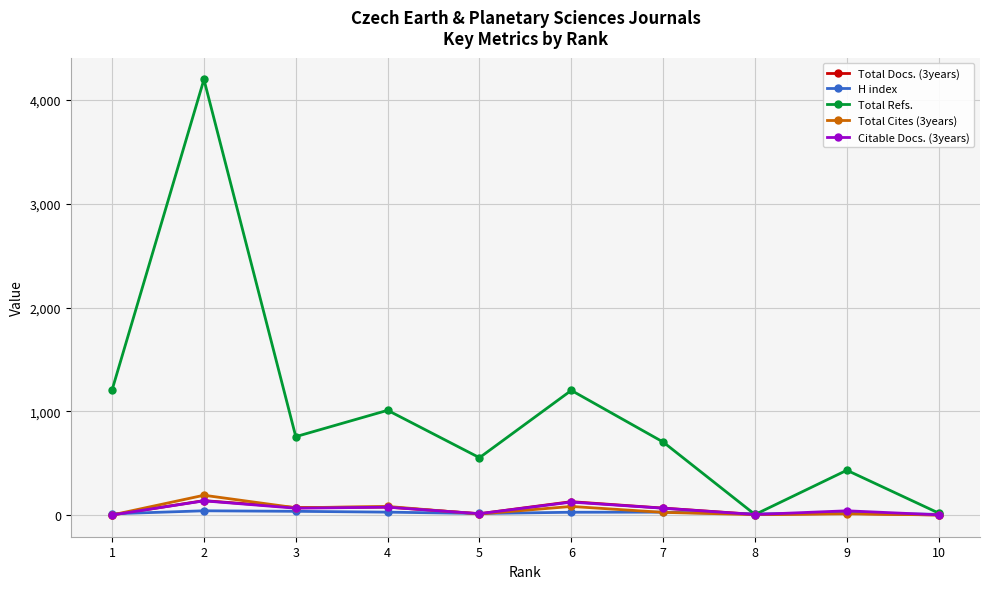

Which series changed the most between 1 and 9?

Total Refs.